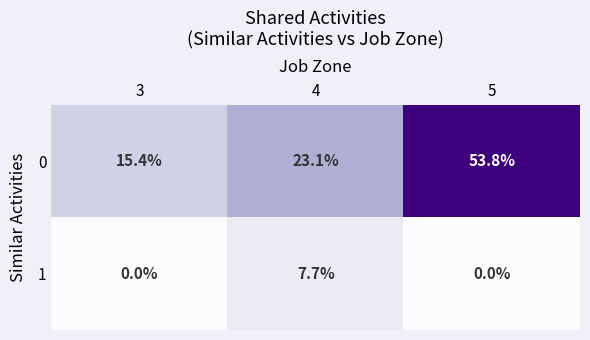

What is the sum of the 0 values at 5 and 3?

69.2